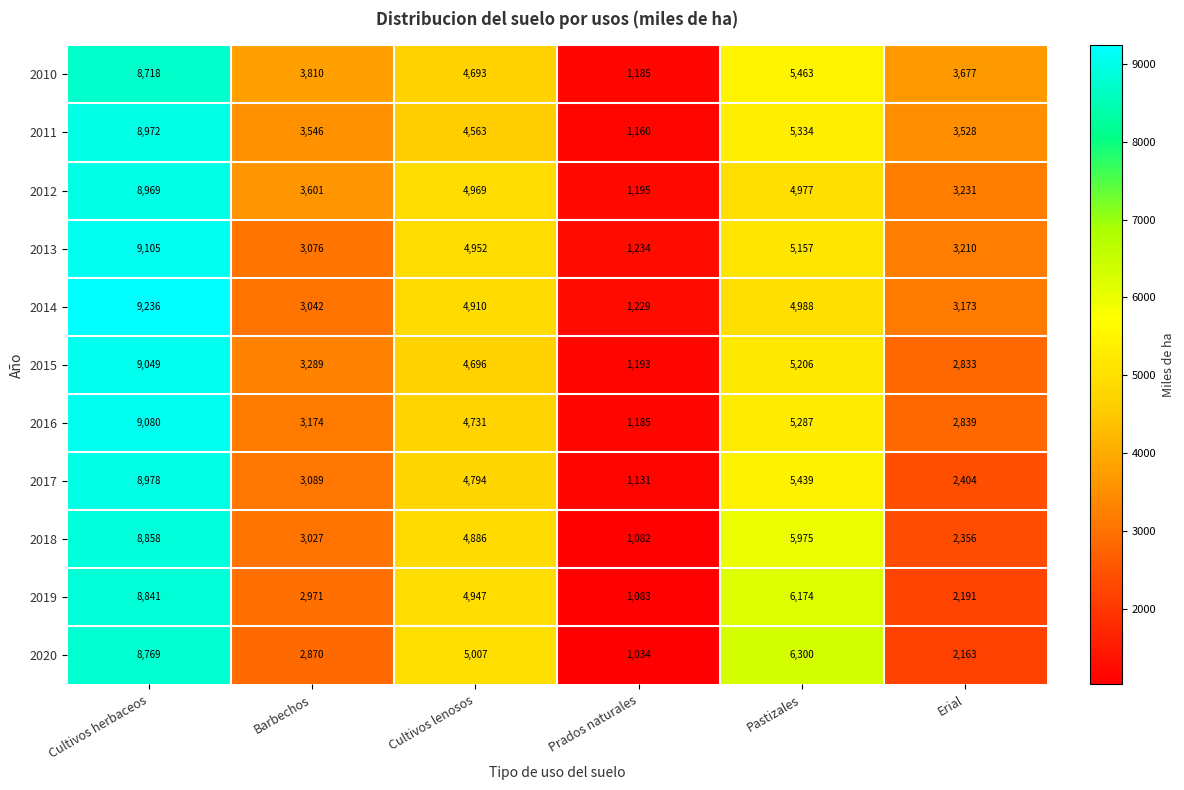

True or false: 2016 has a value of 1185 at Prados naturales.

True